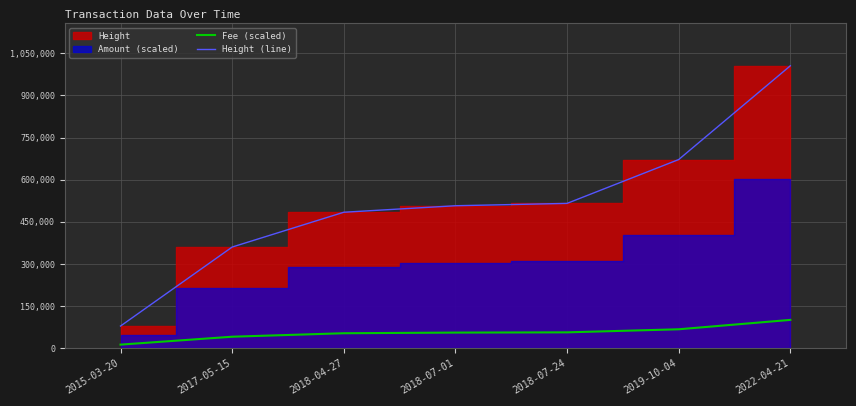

Reading right to left, extract all data points from this chart.

Fee (scaled): 2022-04-21=100923.6	2019-10-04=67510.9	2018-07-24=56572.5	2018-07-01=55736.3	2018-04-27=53420.5	2017-05-15=41031.0	2015-03-20=12904.9
Height (line): 2022-04-21=1005561.0	2019-10-04=671802.0	2018-07-24=515725.0	2018-07-01=507363.0	2018-04-27=484205.0	2017-05-15=360310.0	2015-03-20=79049.0